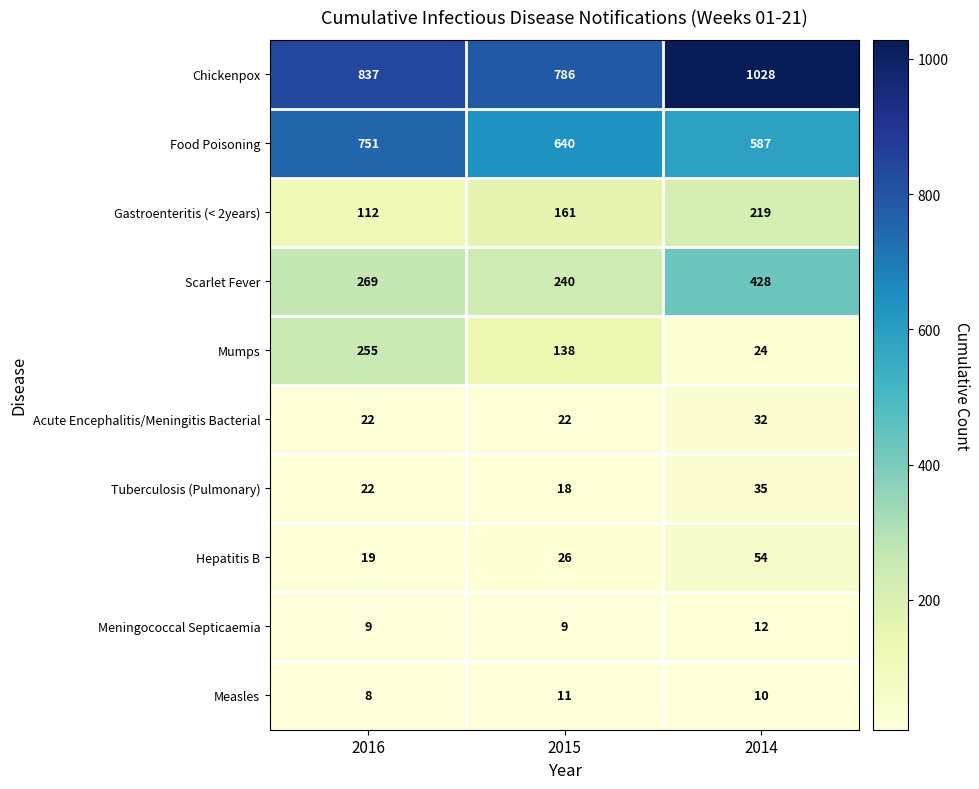

How many Tuberculosis (Pulmonary) values are between 18 and 35?

3